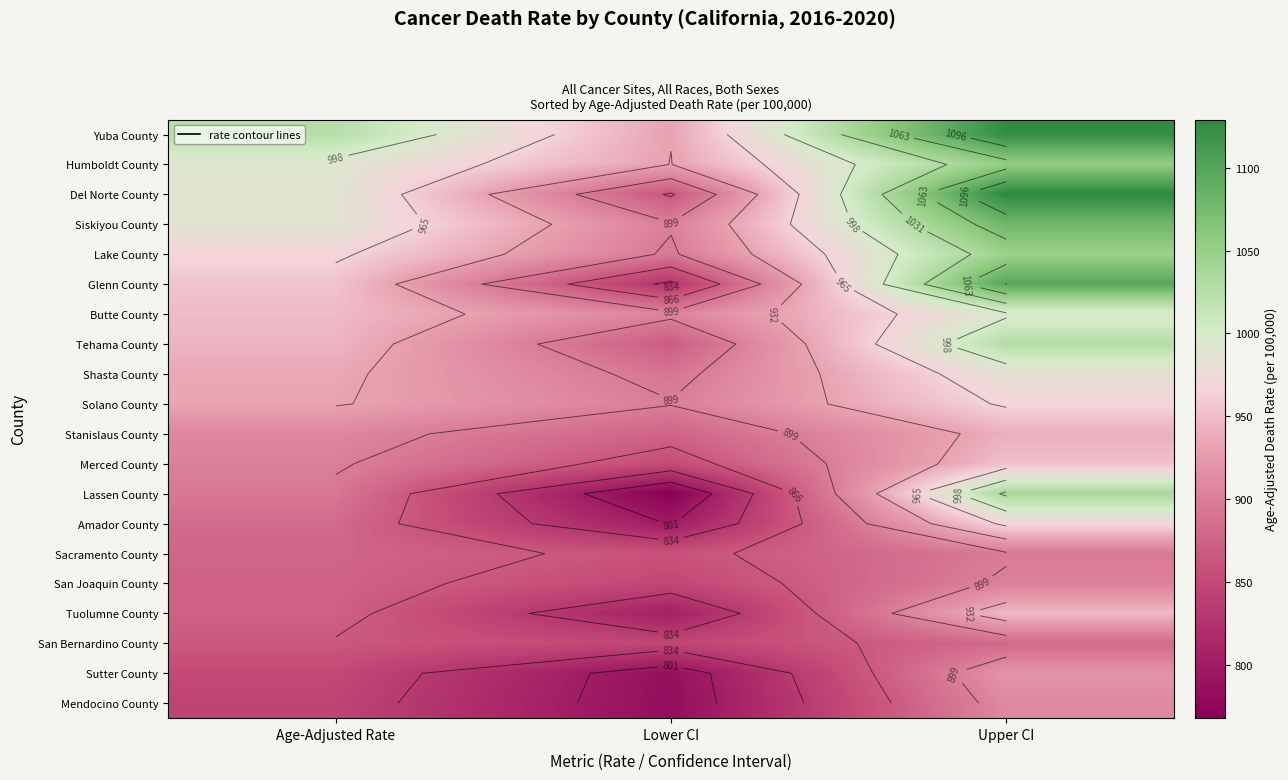

At which label is Amador County closest to 885?

Age-Adjusted Rate